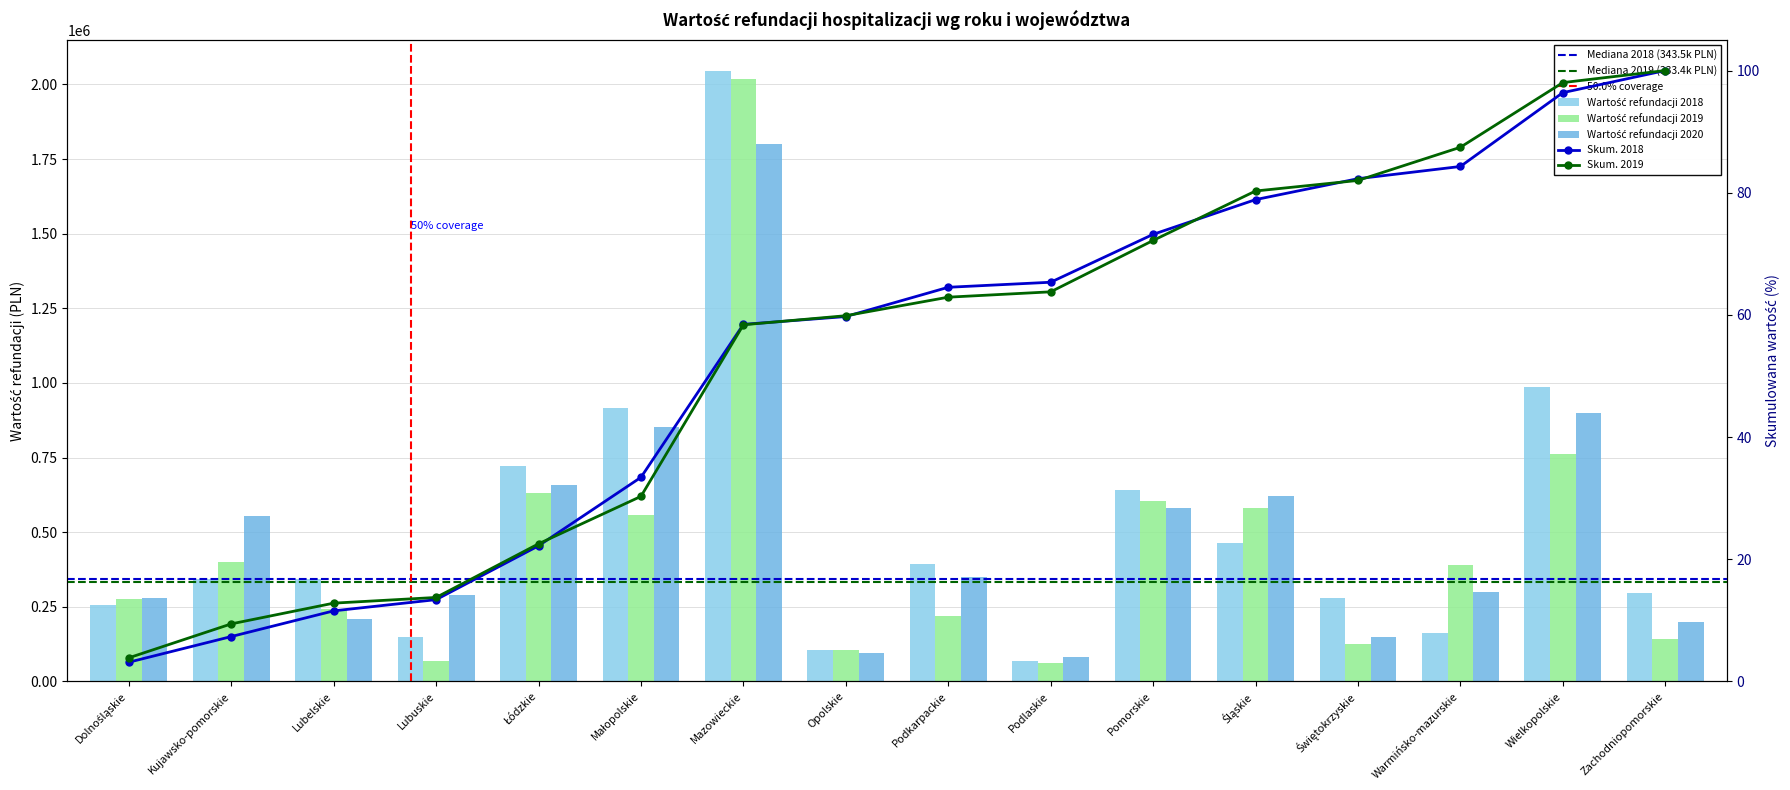

Which series has the largest range (max minus min)?

2018